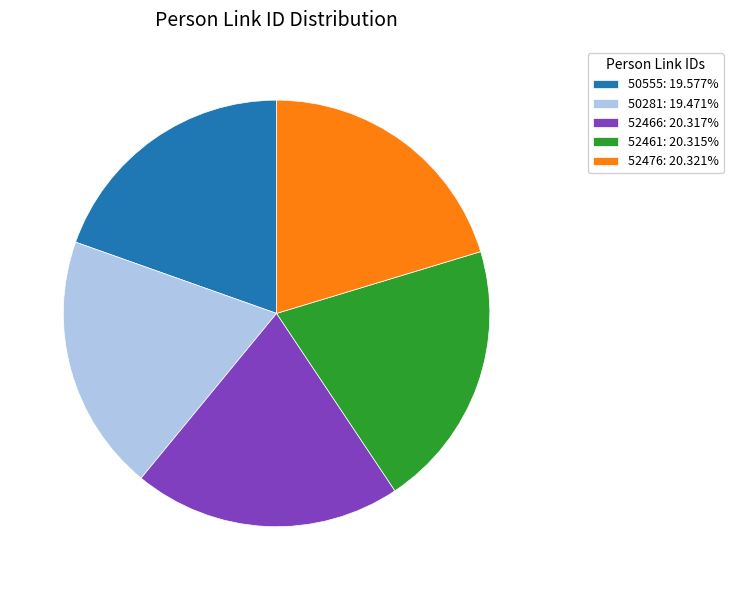

What is the ratio of the value at 52461: 20.315% to the value at 50281: 19.471%?

1.0